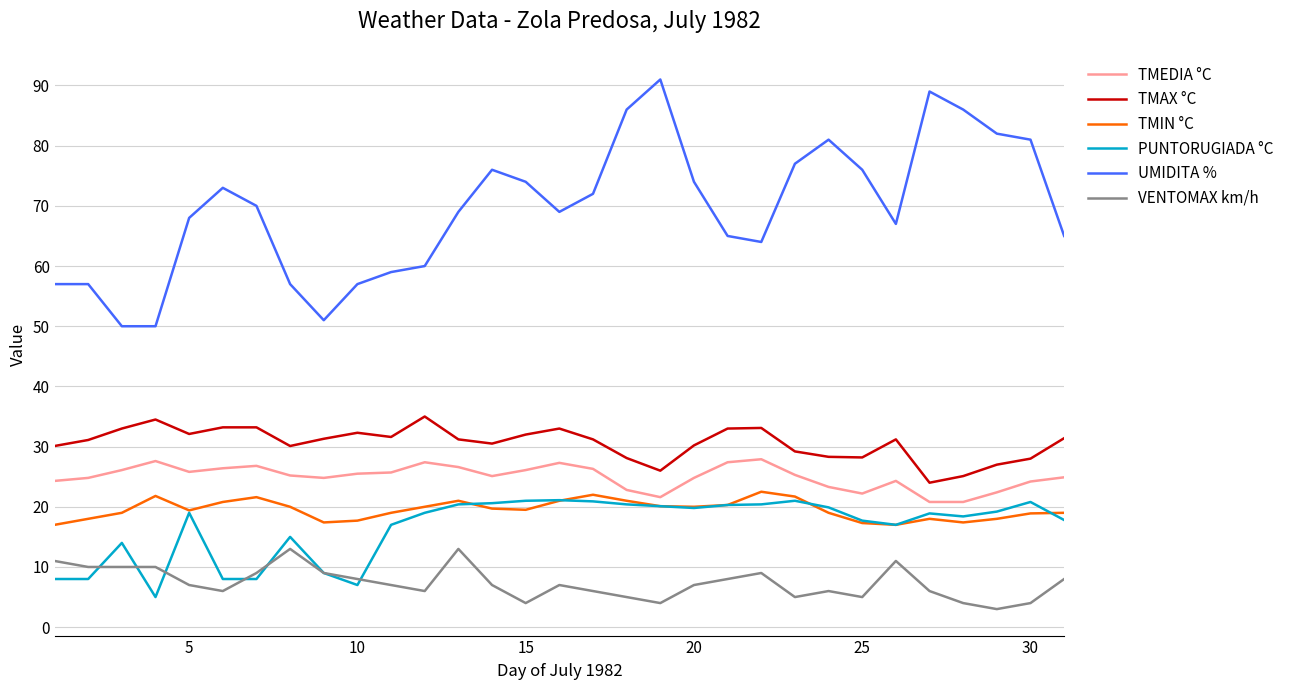

How many series are shown in this chart?

6